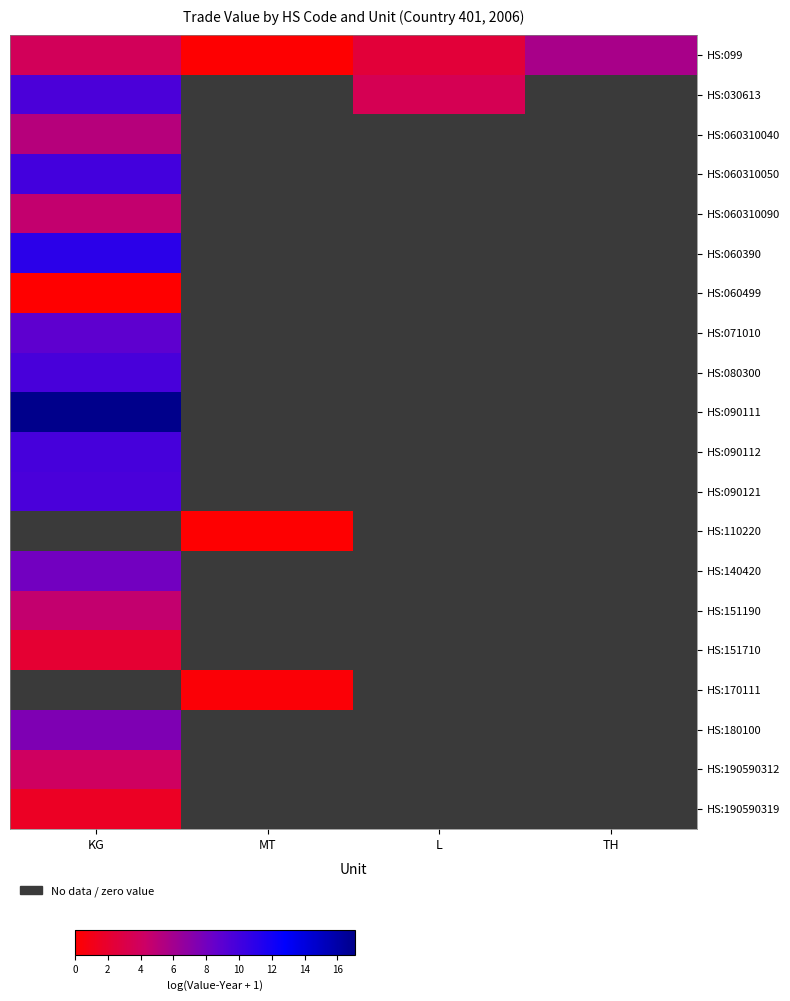

What is the spread (max minus min) of values at L?

0.8